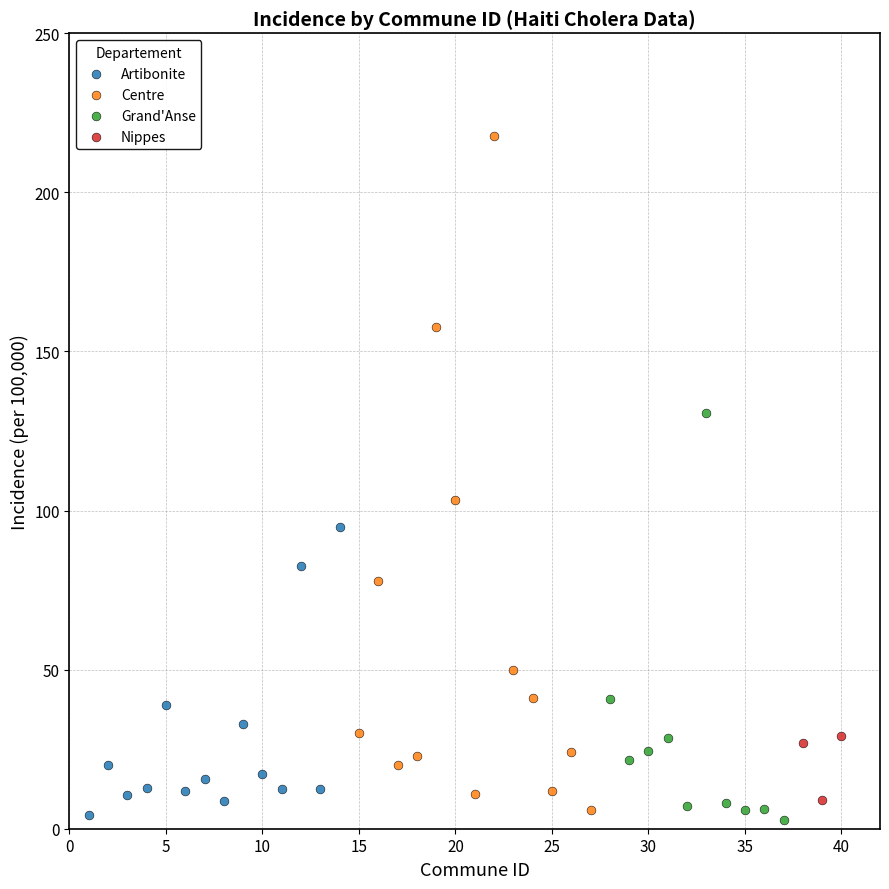

Which series contains the highest Y value?

Centre